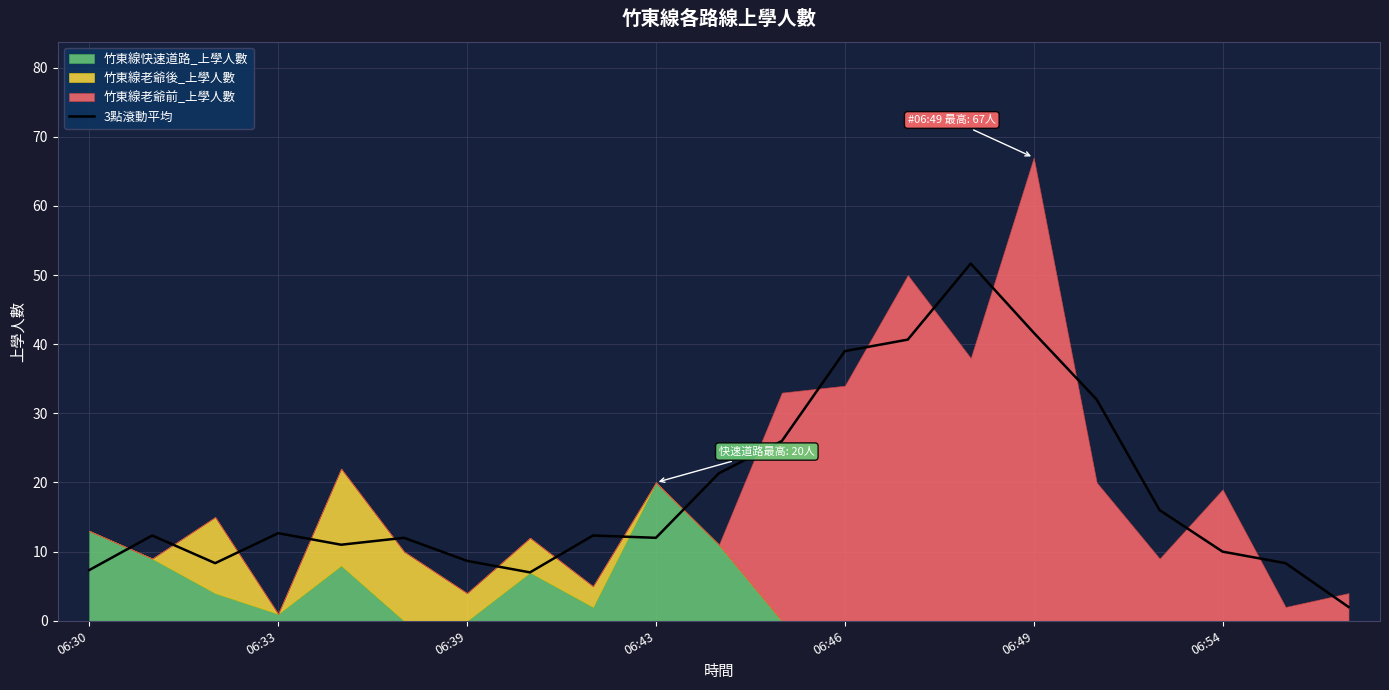

How many lines are shown in the chart?

1